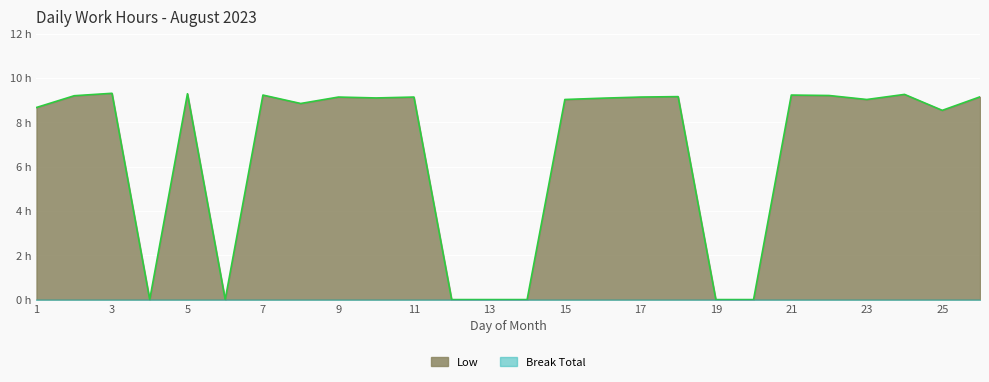

Approximately how many times larger is the value at 3 compared to 11?

1.0